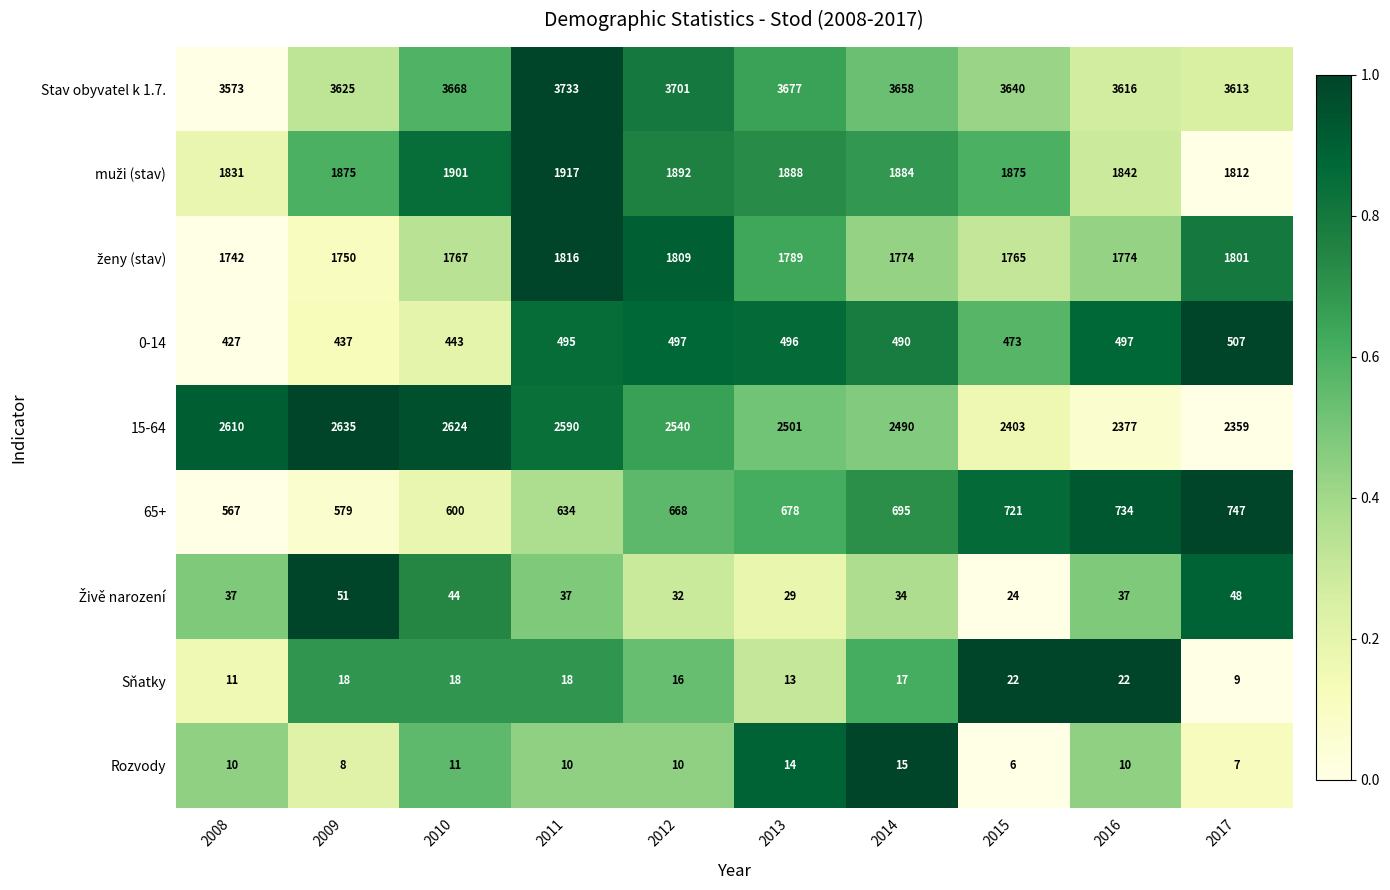

At how many categories does at least one series exceed 2127?

10